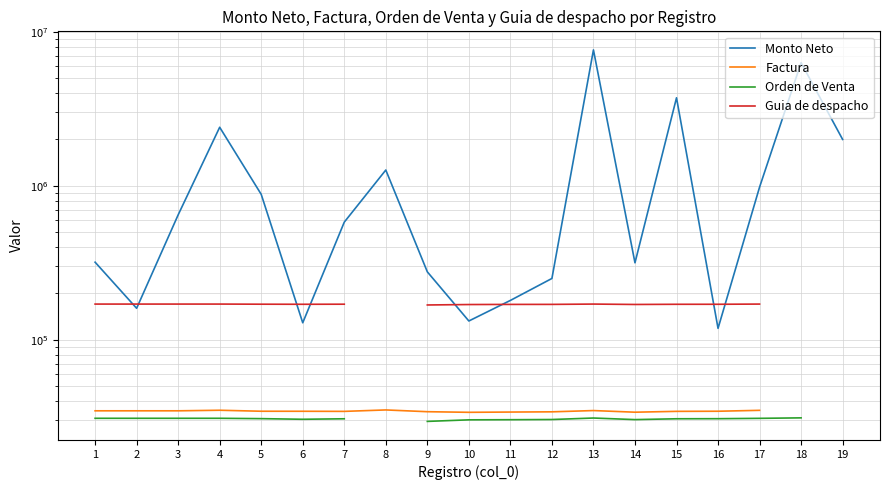

True or false: Orden de Venta and Monto Neto cross at least once.

False